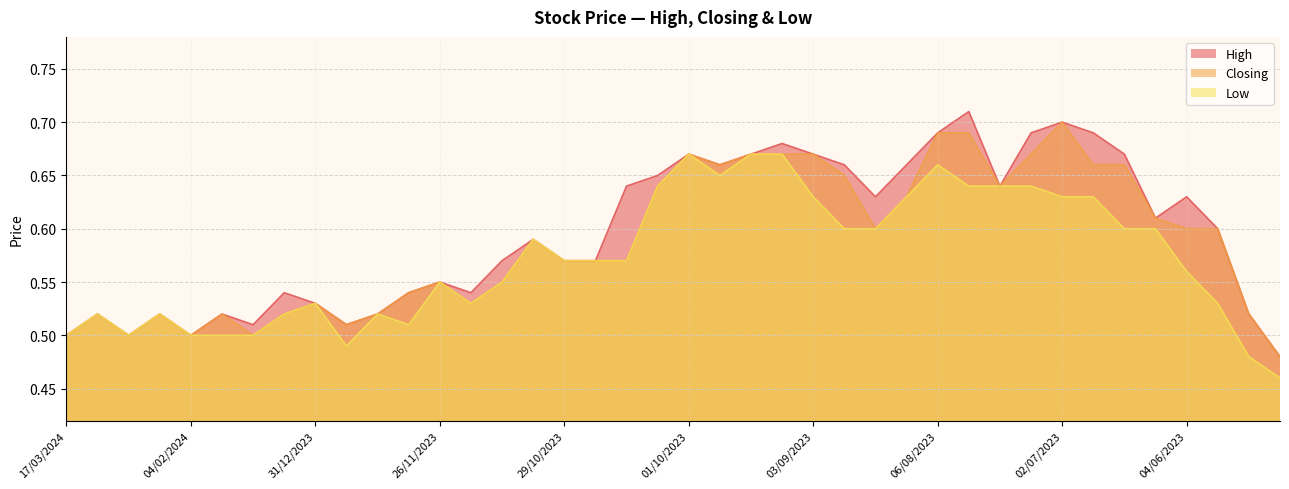

What is the approximate value of Closing at 21/01/2024?

0.5